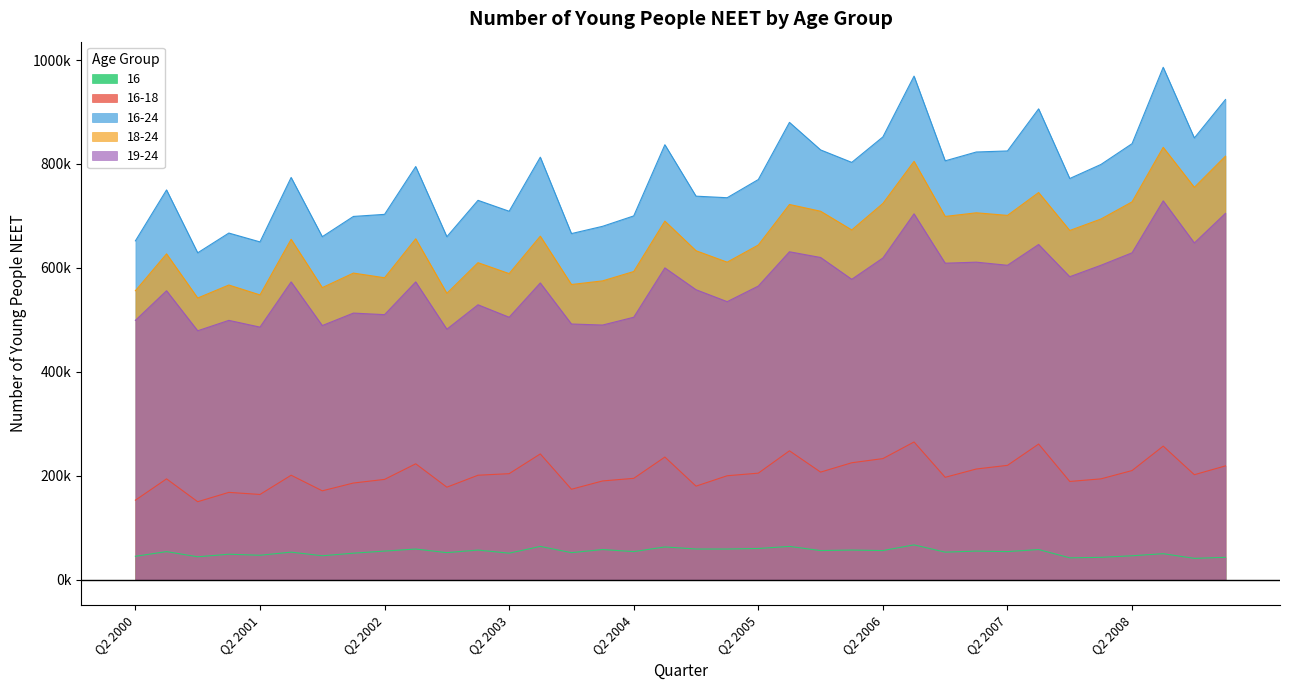

What is the total value across all series at Q1 2005?

2140000